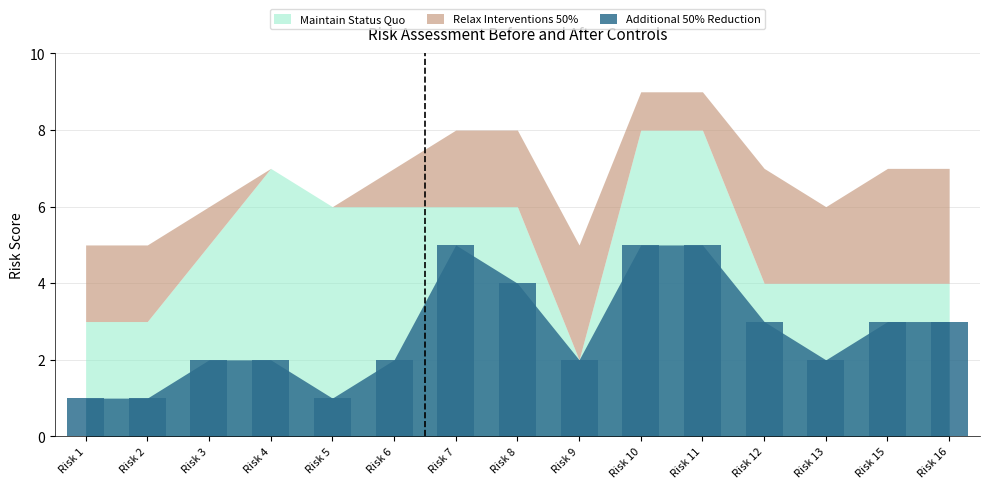

Which has a higher value, Risk 8 or Risk 3?

Risk 8